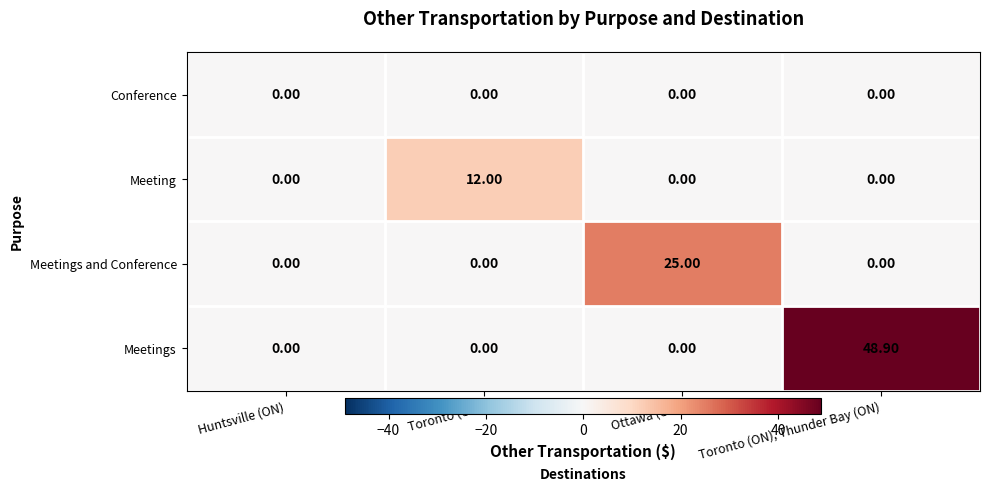

Which label corresponds to the largest value in the chart?

Toronto (ON), Thunder Bay (ON)